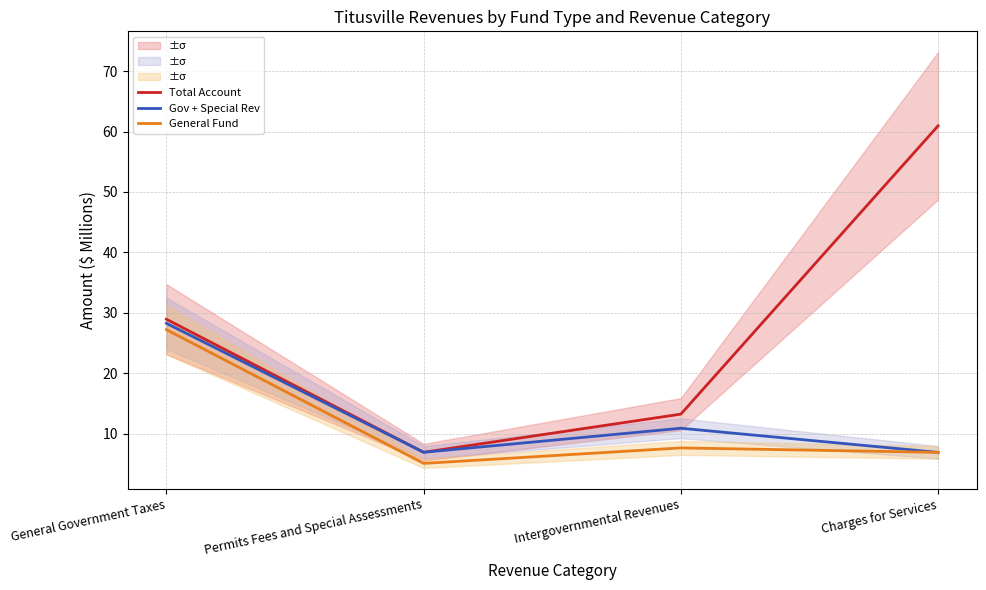

What is the value of the Total Account point at the 1st from the left?

29.0